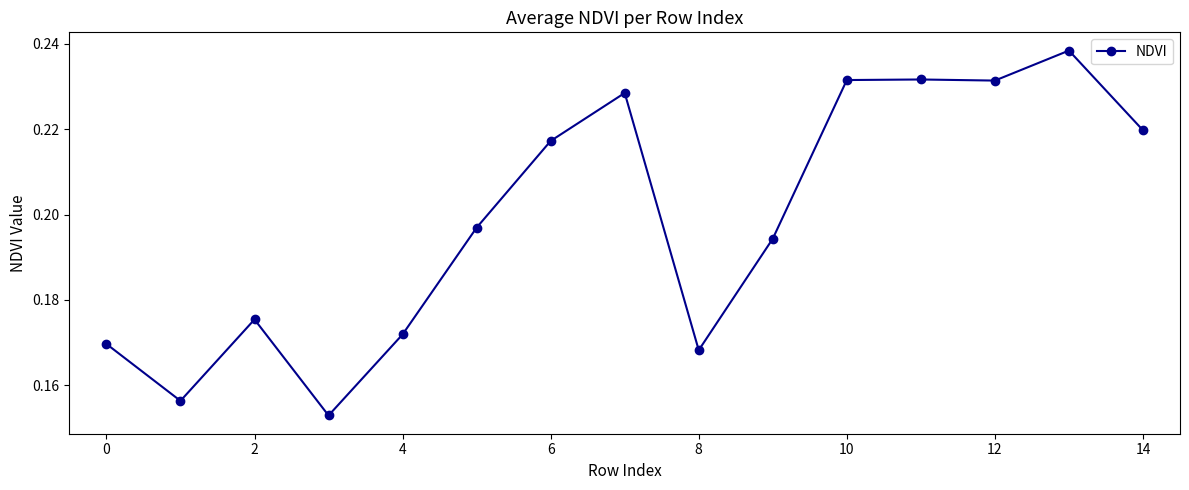

True or false: the data has more than 0 interior local peaks.

True